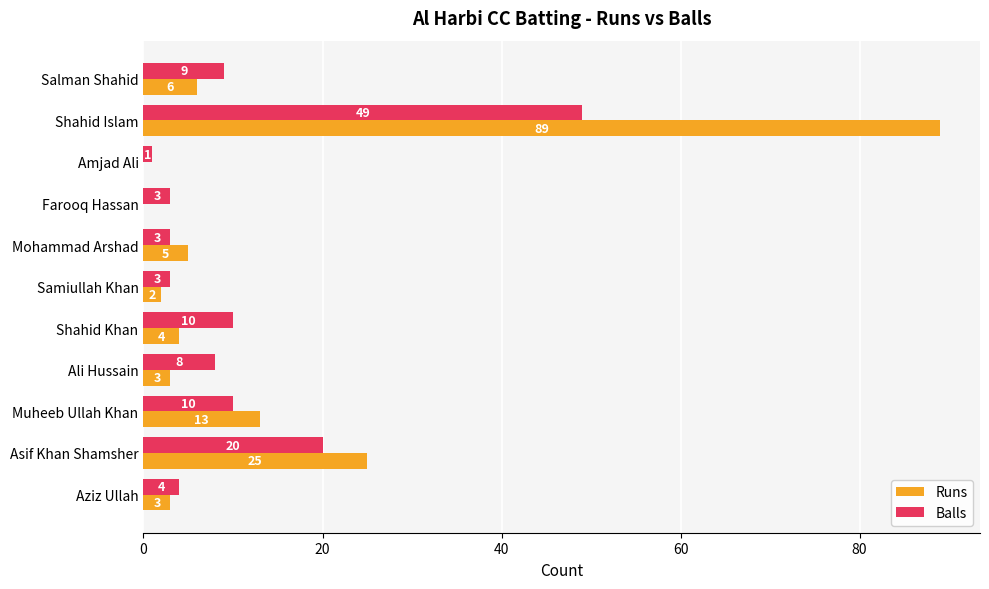

What is the sum of all Balls values?

120